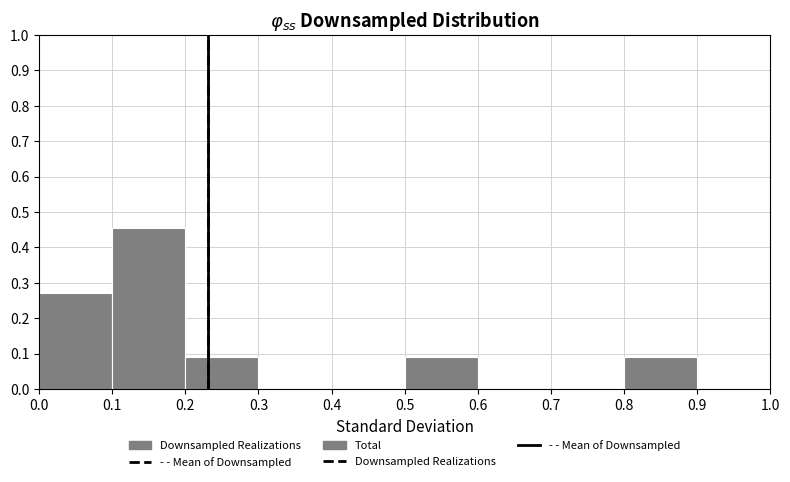

Which range on the x-axis has the tallest bar?

0.1 to 0.2